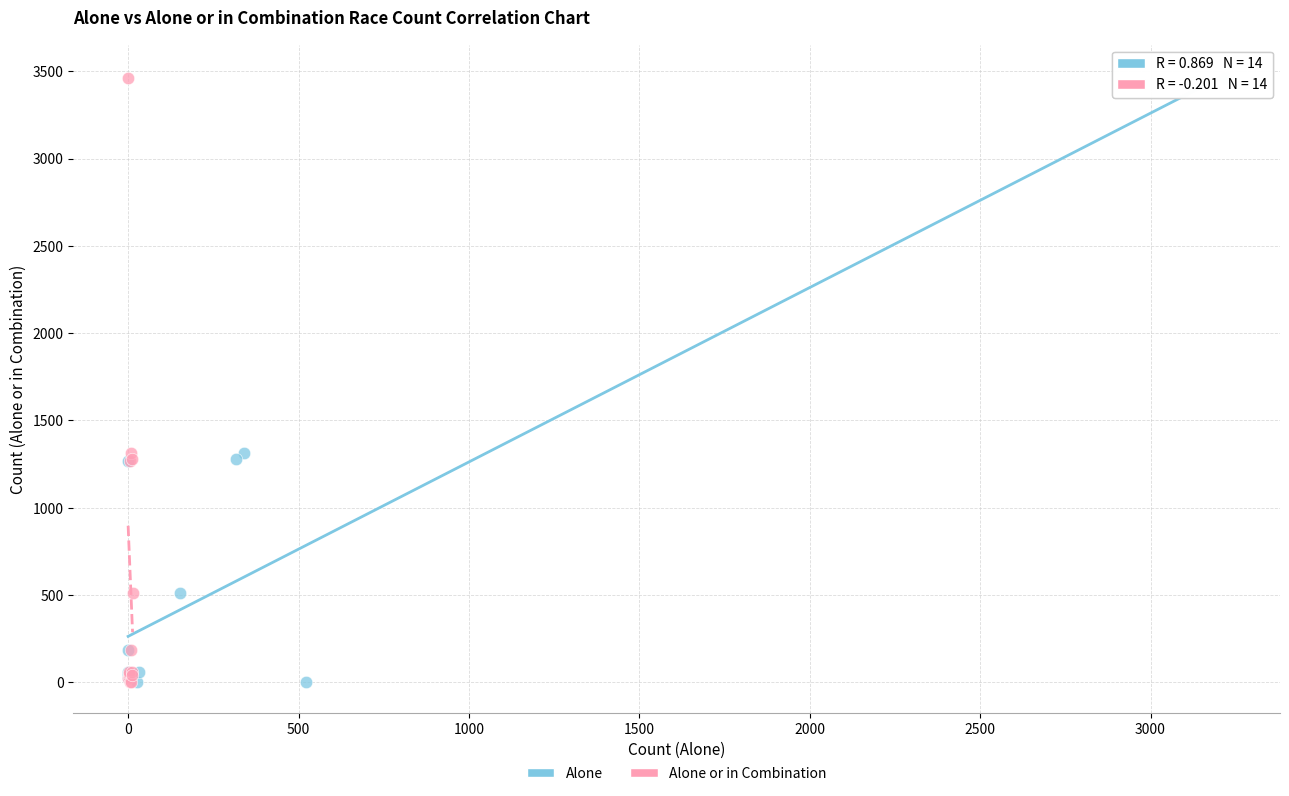

What are all the series names shown in the legend?

Alone, Alone or in Combination